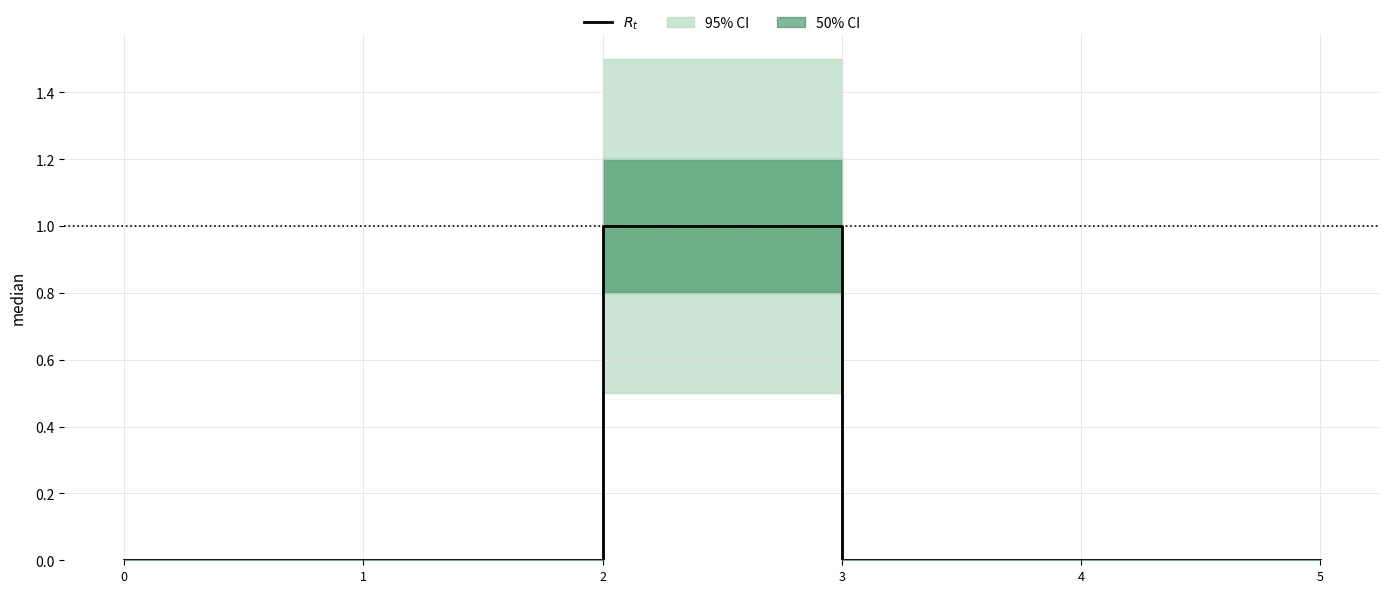

Reading left to right, list all the values displayed in this chart.

0	0	1	0	0	0